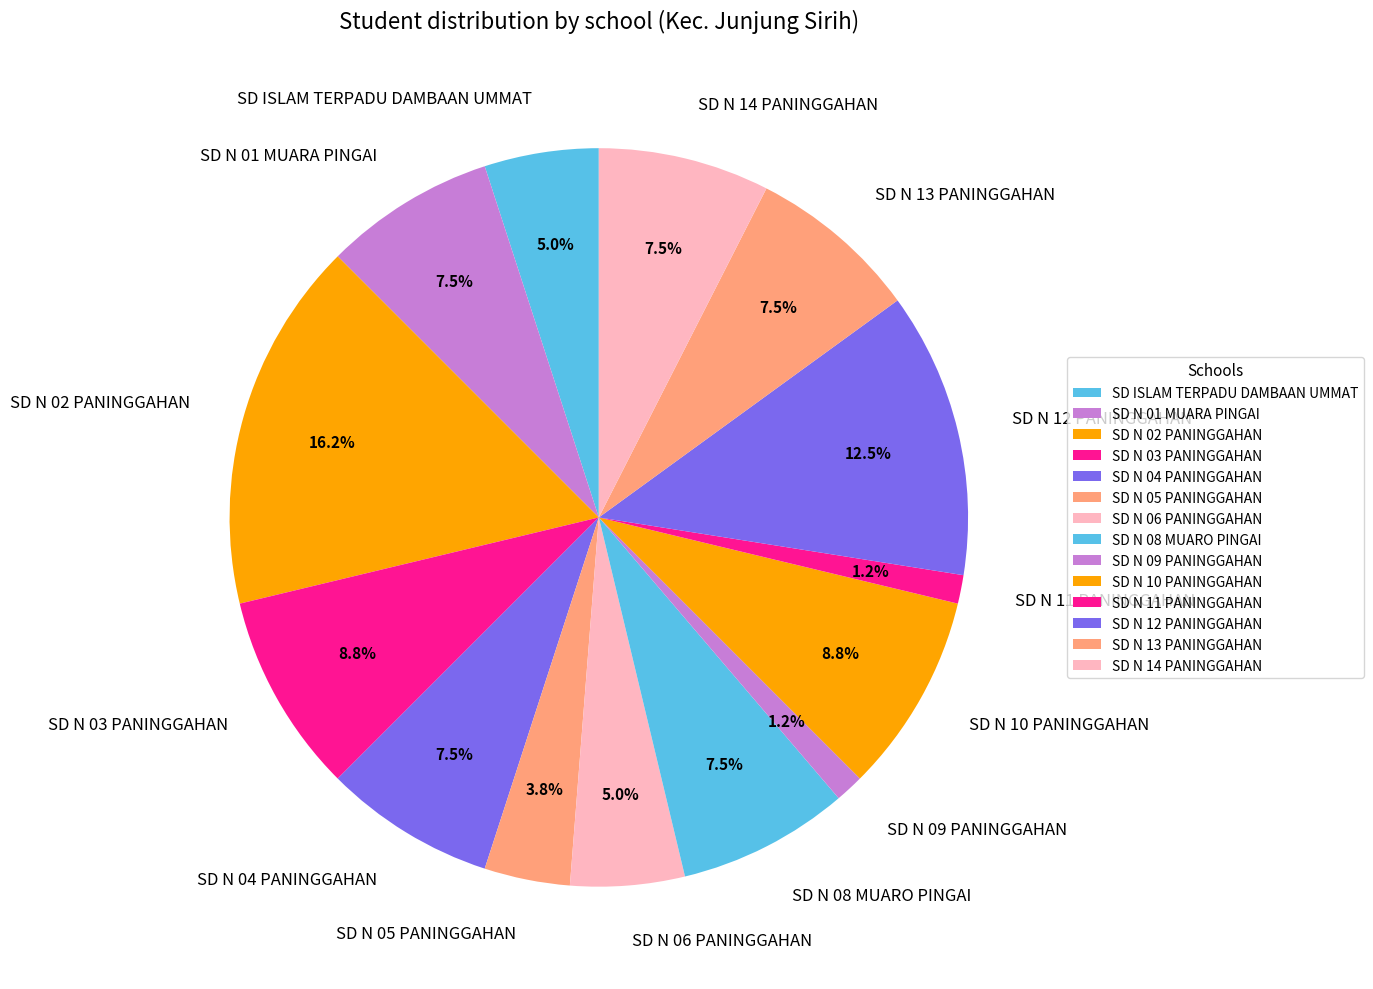

How much of the chart is everything except SD N 08 MUARO PINGAI?

92.5%